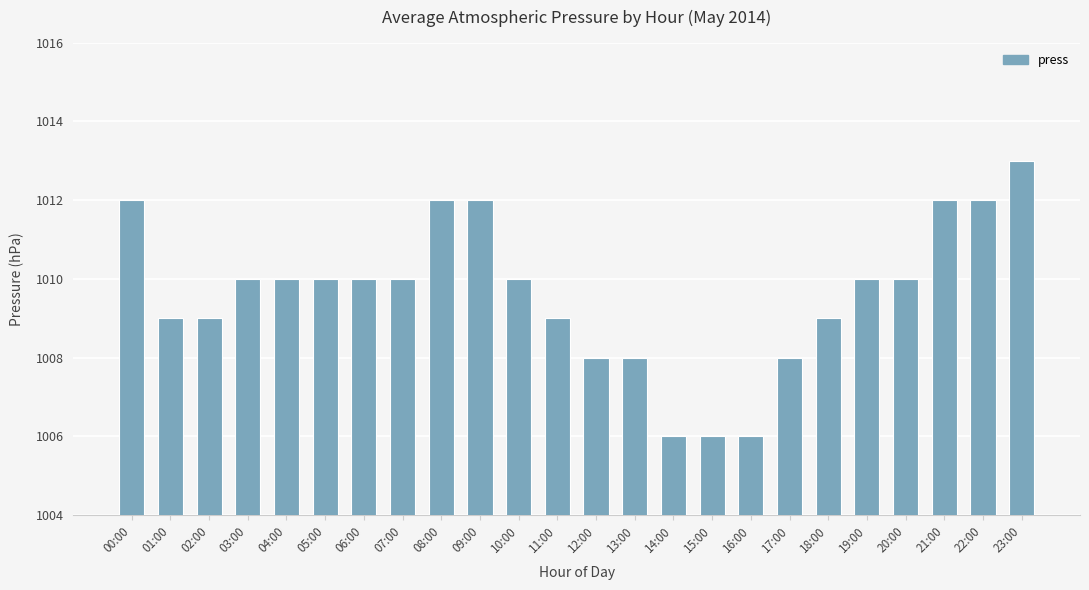

Are the bars horizontal?

No